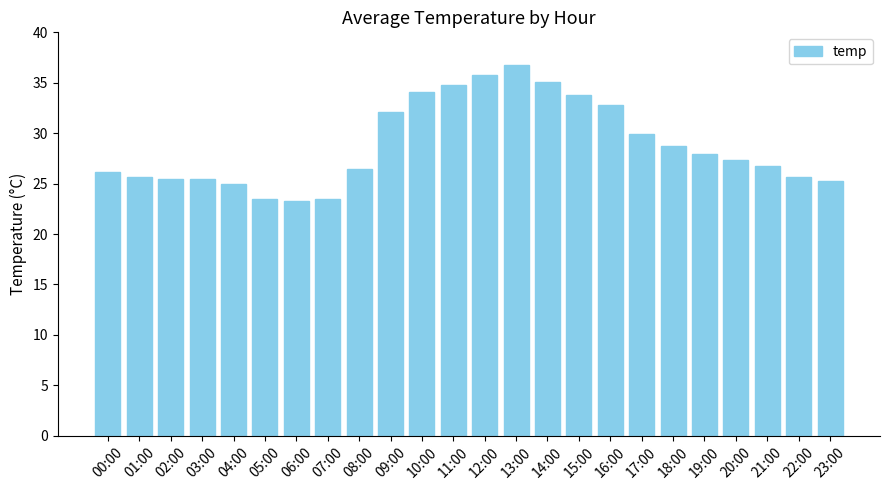

What is the sum of the values at 01:00 and 23:00?

51.0